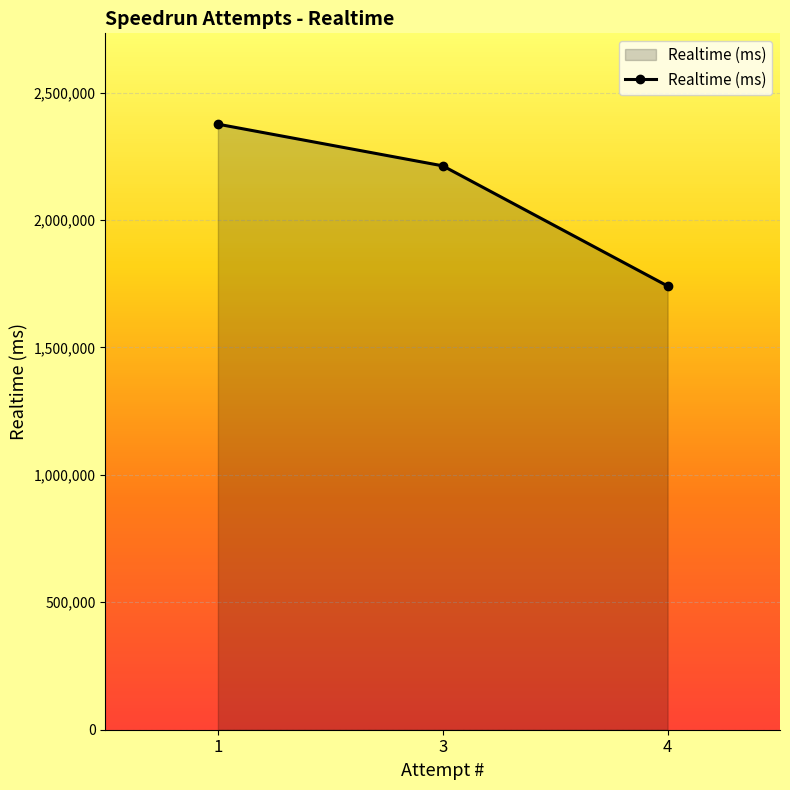

Which has a higher value, 1 or 4?

1